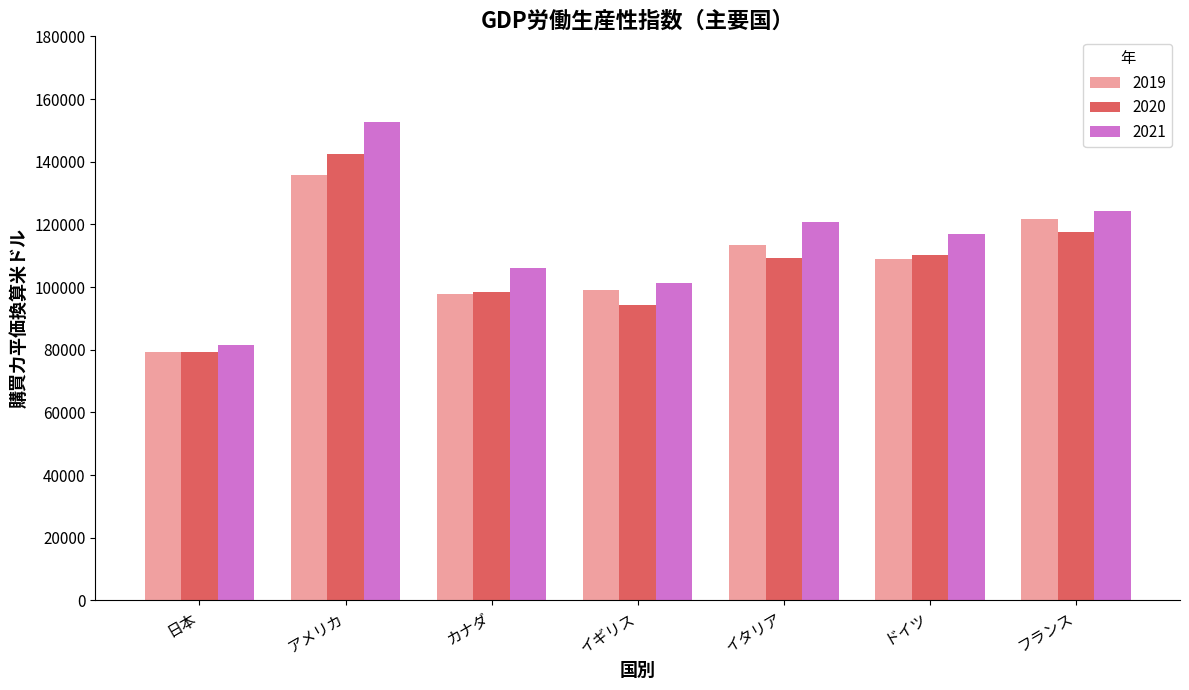

What is the lowest value of the 2020 series?

79353